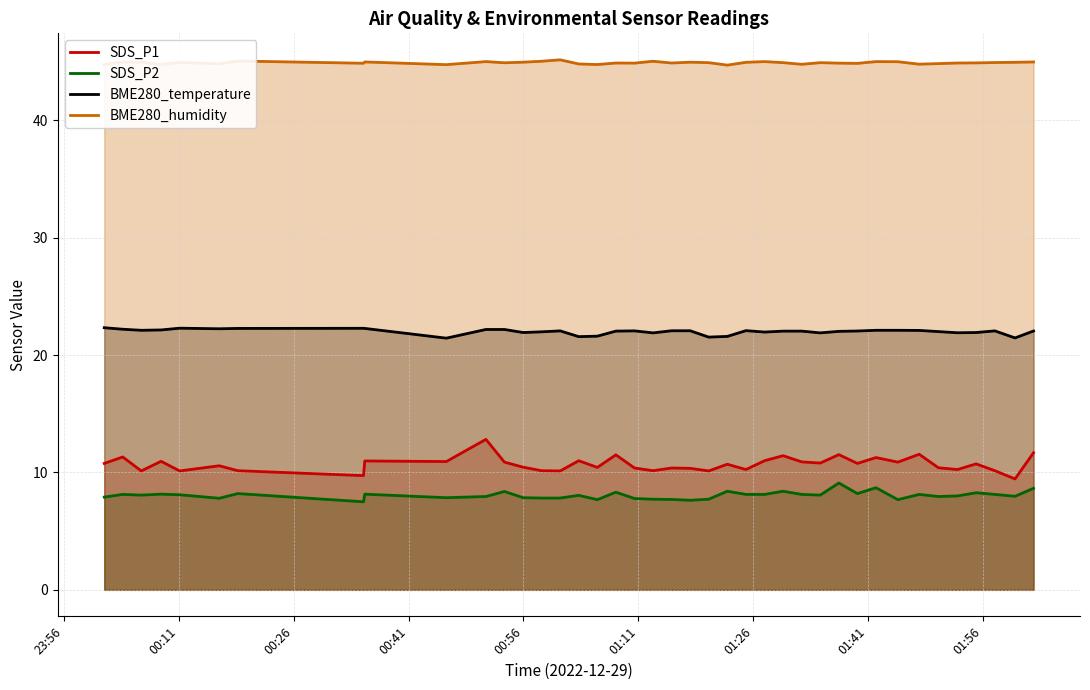

True or false: SDS_P2 has more than 1 interior local peaks.

True